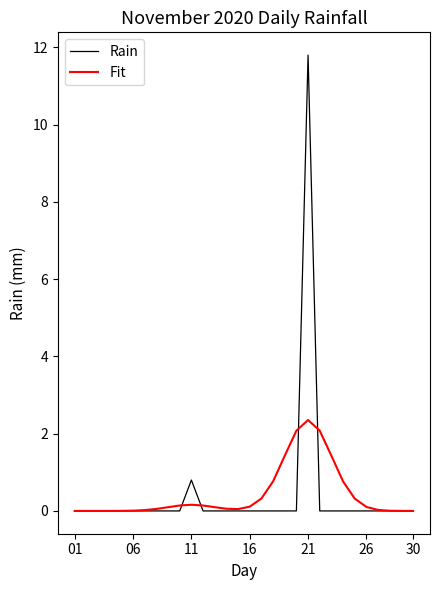

Which series has the largest range (max minus min)?

Rain